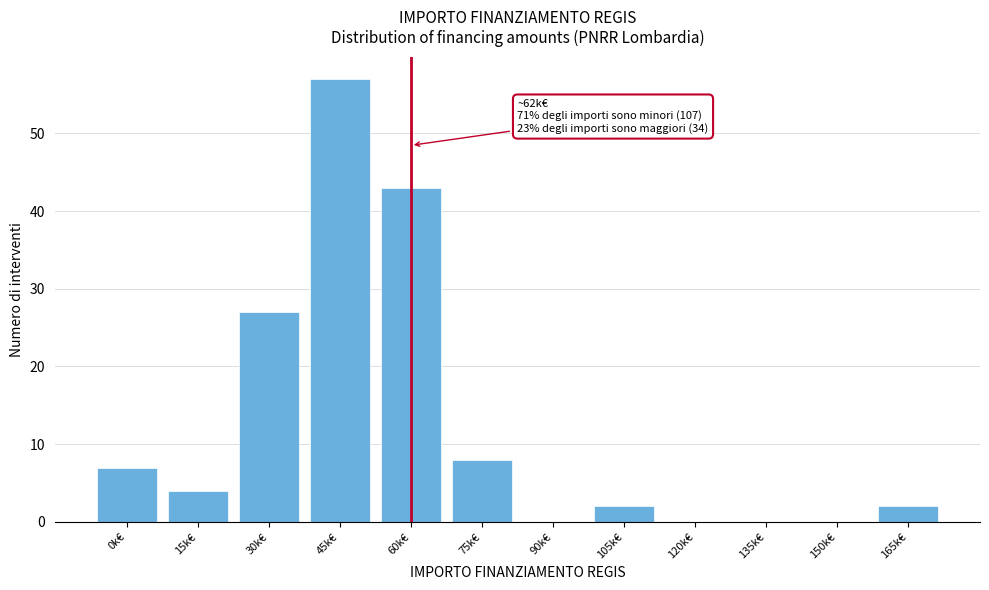

Reading right to left, what are all the values shown in this chart?

165k€=2	150k€=0	135k€=0	120k€=0	105k€=2	90k€=0	75k€=8	60k€=43	45k€=57	30k€=27	15k€=4	0k€=7